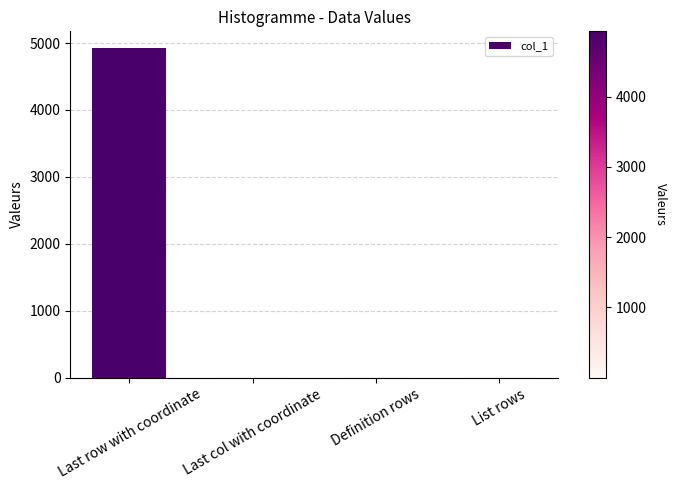

Where does the data first go above 12?

Last row with coordinate